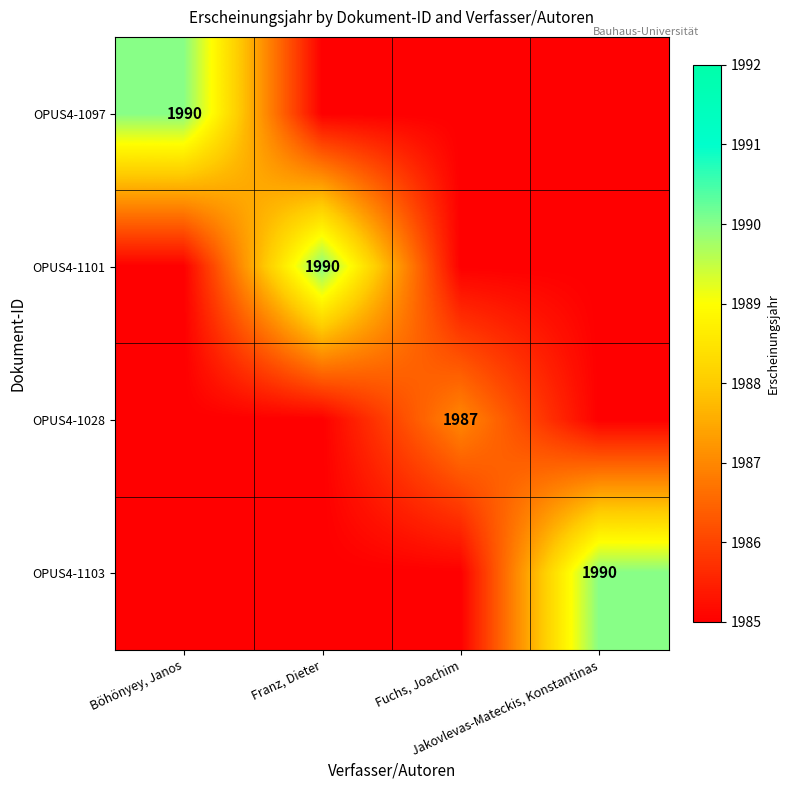

What is the minimum value shown in the chart?

1985